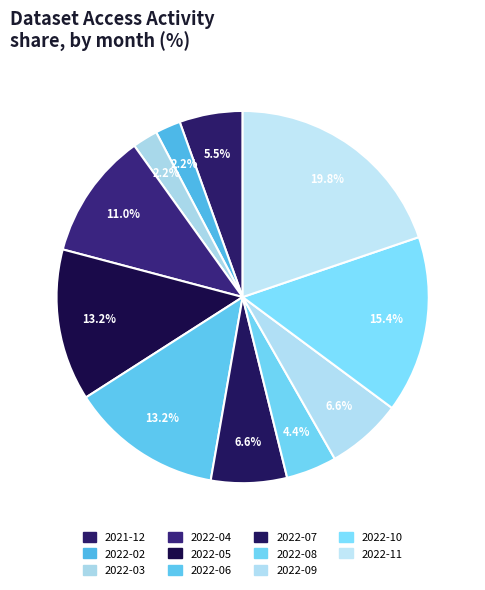

Combined, what portion of the pie is 2022-04 and 2022-07?

17.6%